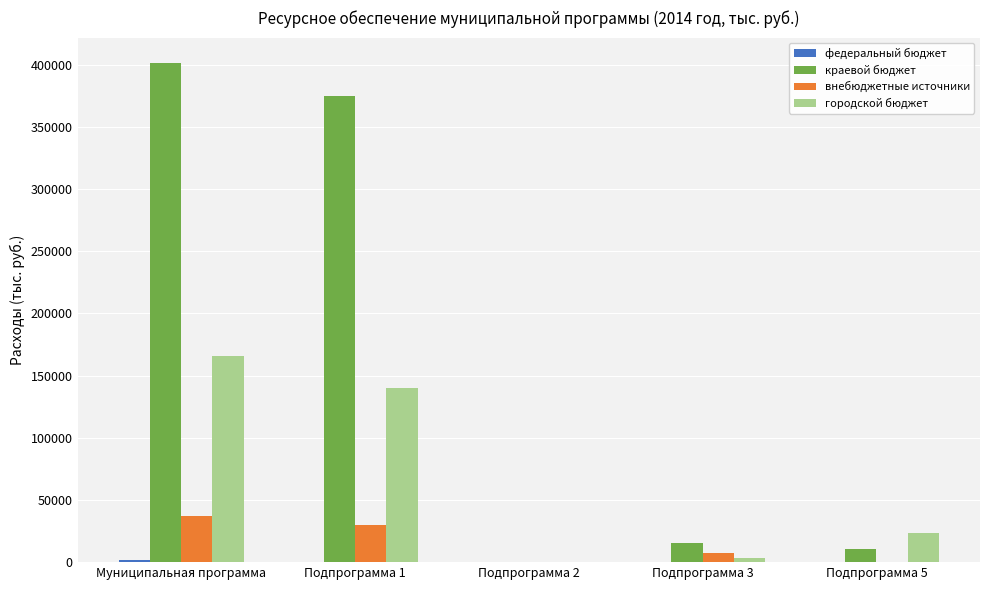

Between Подпрограмма 1 and Подпрограмма 2, which series saw the biggest shift?

краевой бюджет